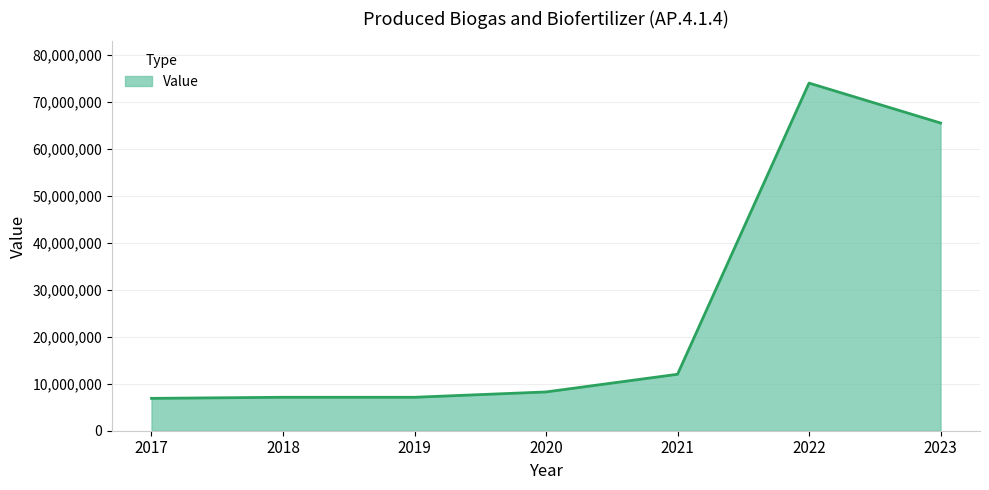

The value at 2018 is 7120000. True or false?

True